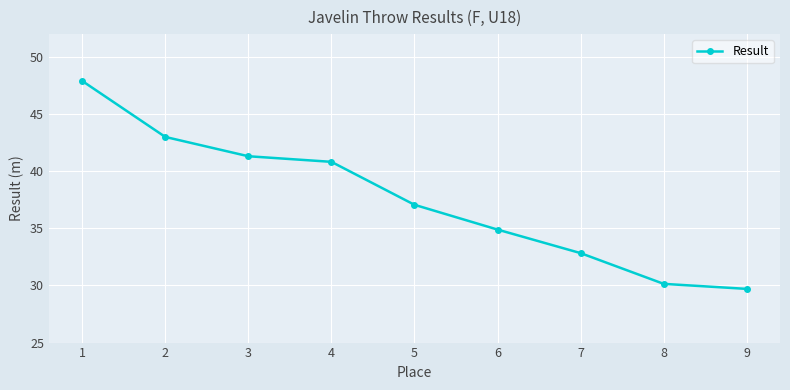

What is the greatest value displayed?

47.9